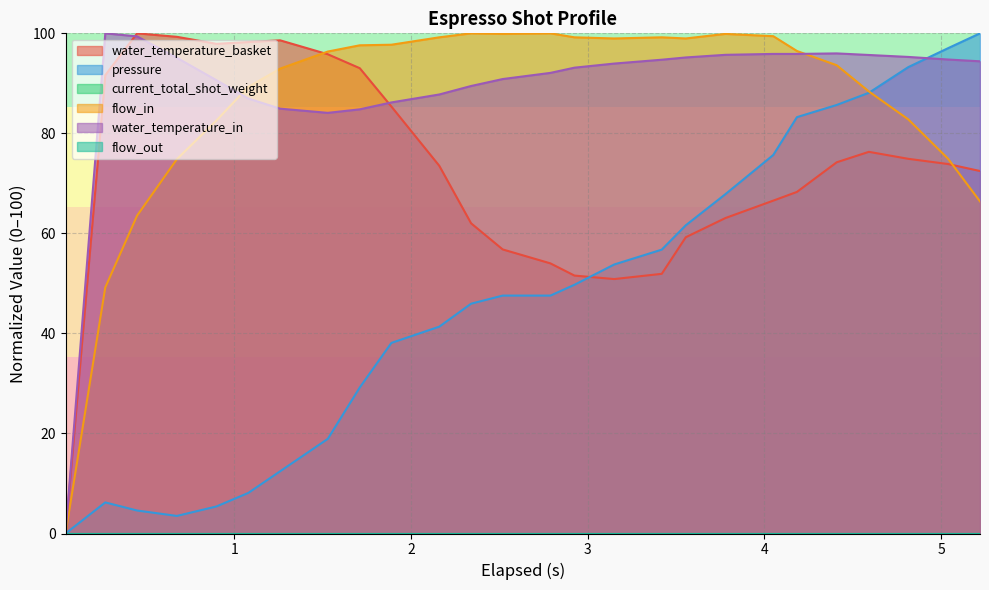

Does the chart have visible grid lines?

Yes